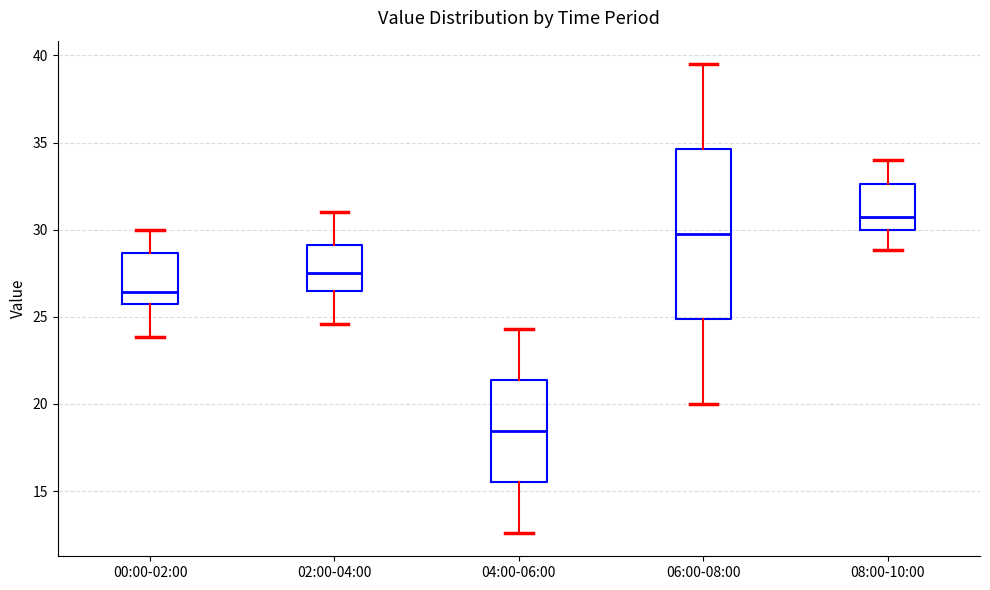

Reading left to right, read every box against the y-axis: the position of its median line, the range the box covers, and the ends of its whiskers. The values are not printed on the chart, so give them approximately, as read against the axis.

00:00-02:00: median 26.5, box 25.5 to 28.5, whiskers 24.0 to 30.0
02:00-04:00: median 27.5, box 26.5 to 29.0, whiskers 24.5 to 31.0
04:00-06:00: median 18.5, box 15.5 to 21.5, whiskers 12.5 to 24.5
06:00-08:00: median 30.0, box 25.0 to 34.5, whiskers 20.0 to 39.5
08:00-10:00: median 30.5, box 30.0 to 32.5, whiskers 29.0 to 34.0